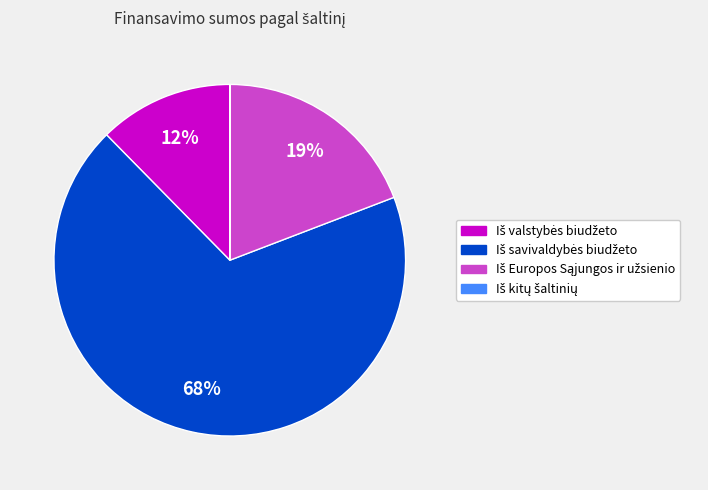

Does any single category account for the majority?

Yes